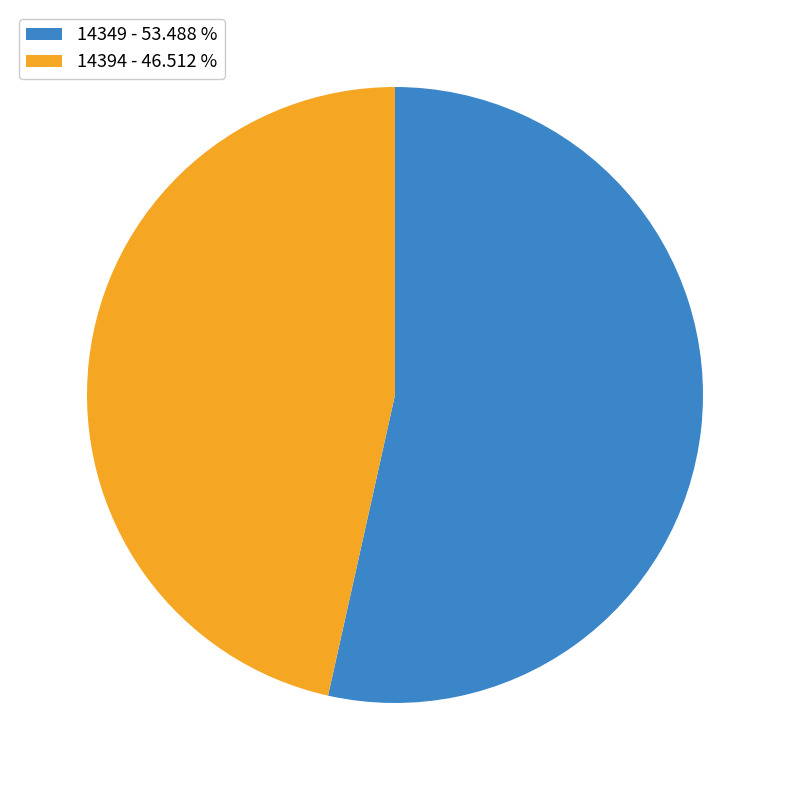

Does 14394 account for over 50% of the chart?

No